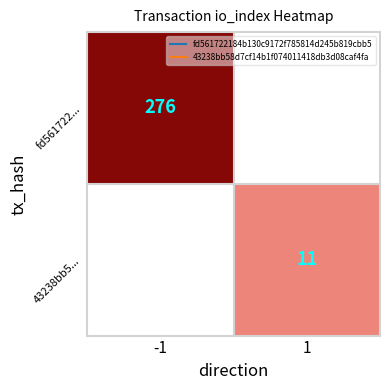

Which series has the largest range (max minus min)?

fd561722...